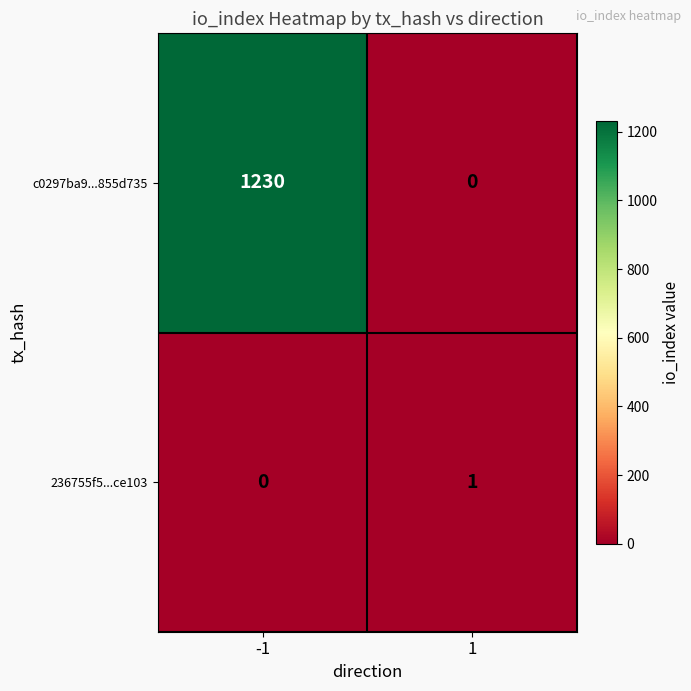

The value of 236755f5...ce103 at 1 is 2. True or false?

False